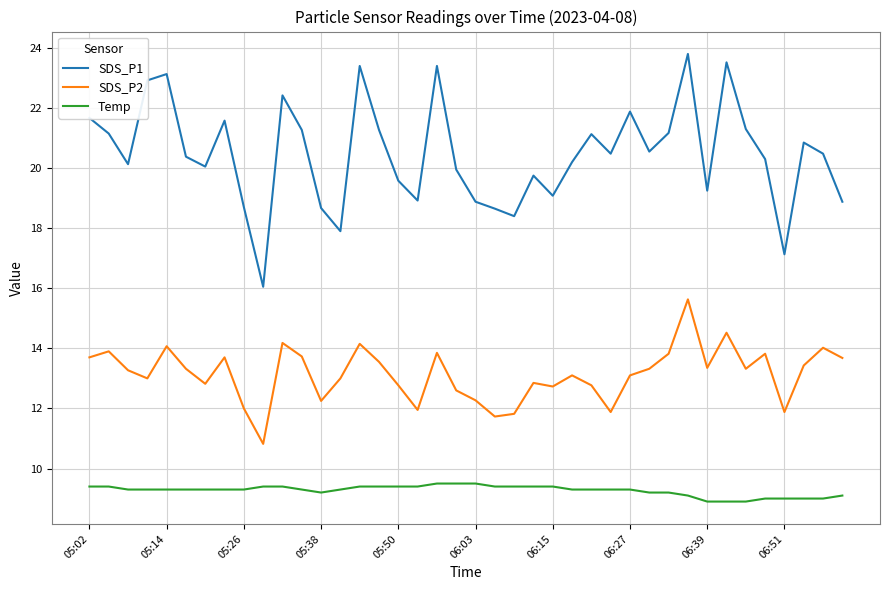

What is the average value of the SDS_P2 series?

13.1